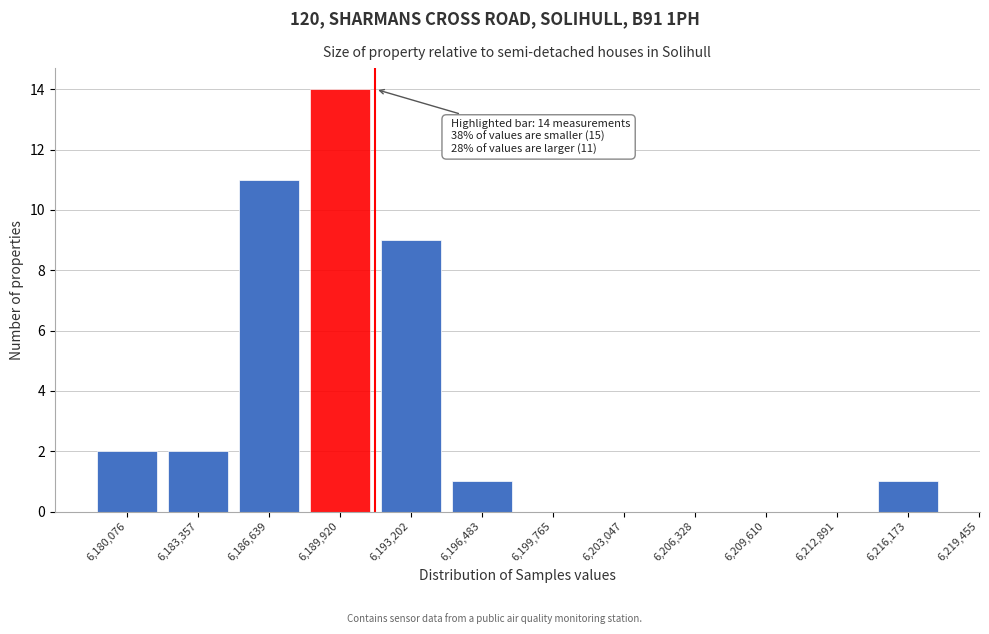

Reading right to left, extract all data points from this chart.

6,216,173=1	6,212,891=0	6,209,610=0	6,206,328=0	6,203,047=0	6,199,765=0	6,196,483=1	6,193,202=9	6,189,920=14	6,186,639=11	6,183,357=2	6,180,076=2